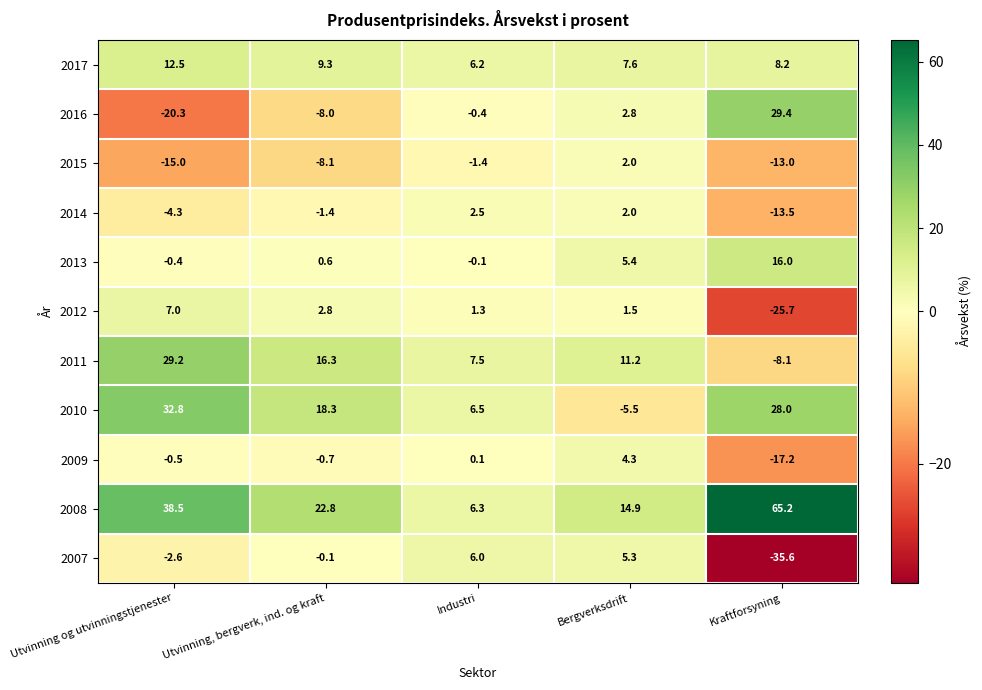

List the series in order of their peak value, highest first.

2008, 2010, 2016, 2011, 2013, 2017, 2012, 2007, 2009, 2014, 2015